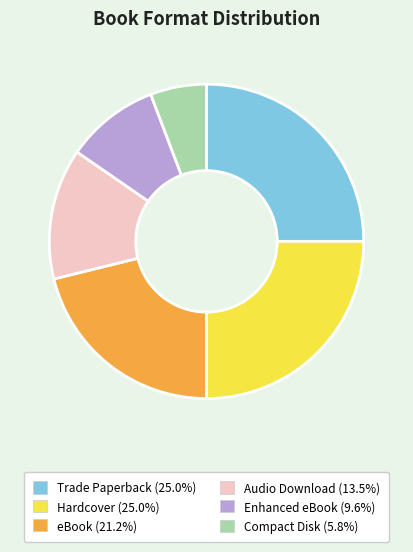

How many slices are in this pie chart?

6